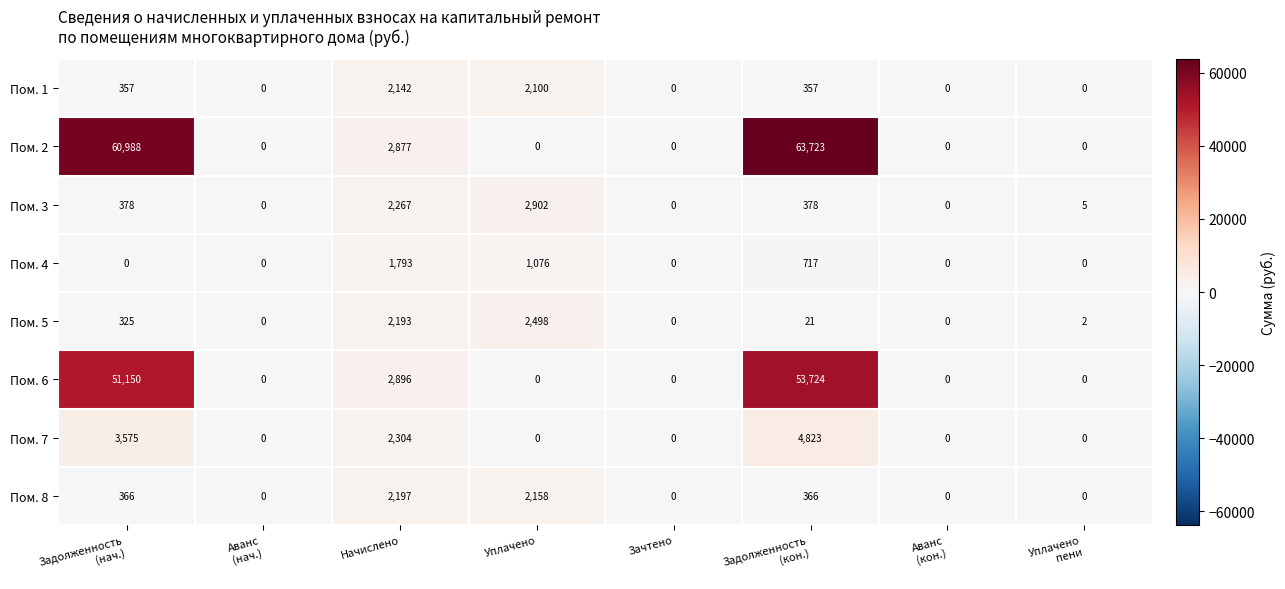

The Пом. 6 series shows 2896 at Начислено. True or false?

True